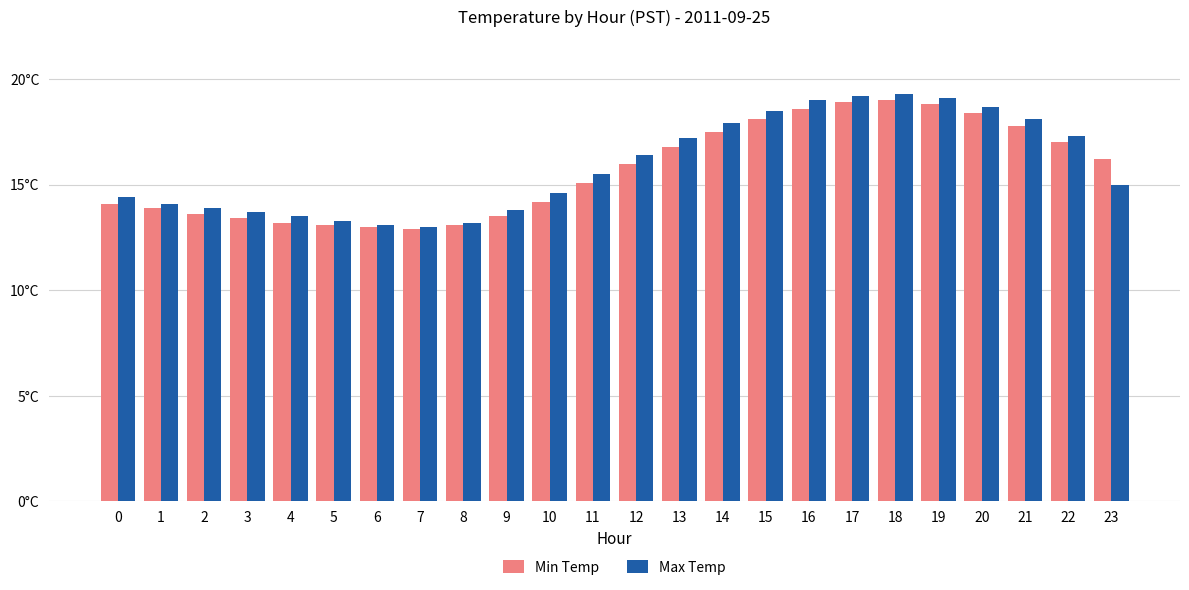

List the series in order of their peak value, highest first.

Max Temp, Min Temp